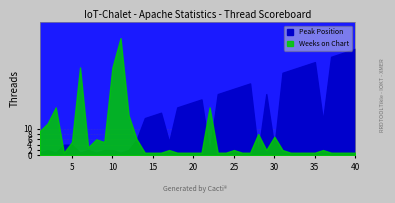

Where is the first local minimum for Peak Position?

3